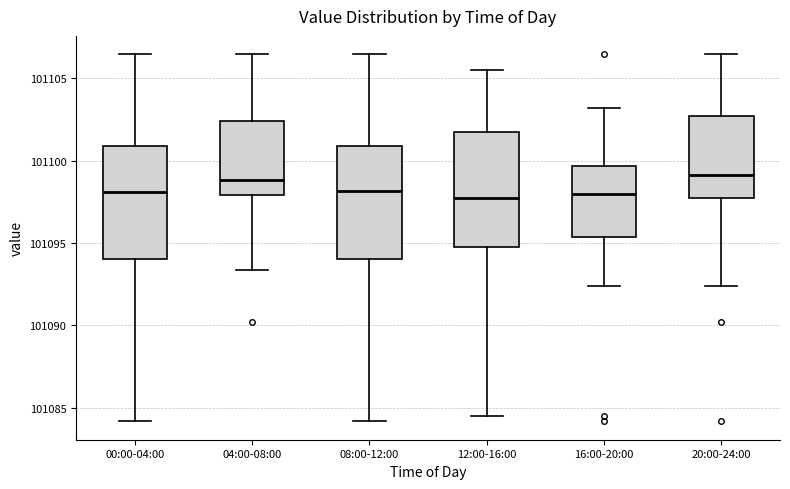

Where does the upper whisker of the box for 04:00-08:00 end on the y-axis? The values are not printed on the chart, so give them approximately, as read against the axis.

101106.5